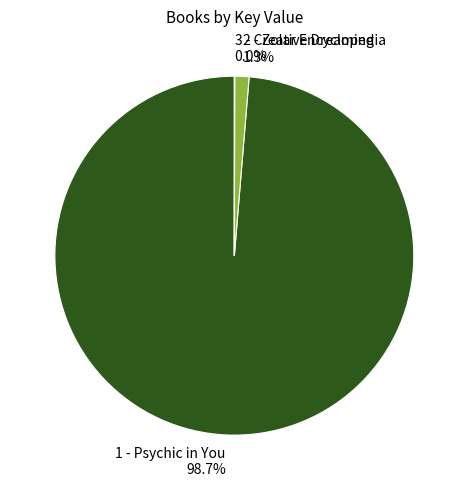

What percentage do 1 - Psychic in You and 2 - Zolar Encyclopedia together represent?

100.0%